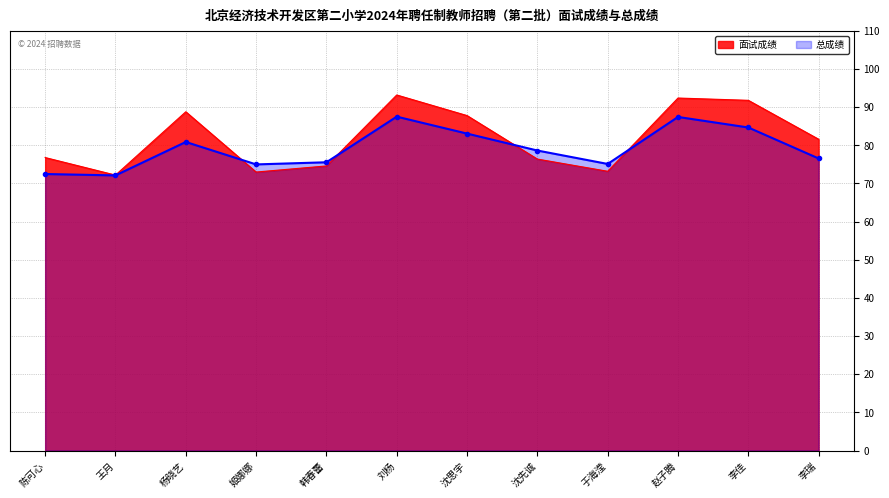

In 总成绩, how many points are lower than both neighbors (excluding endpoints)?

3